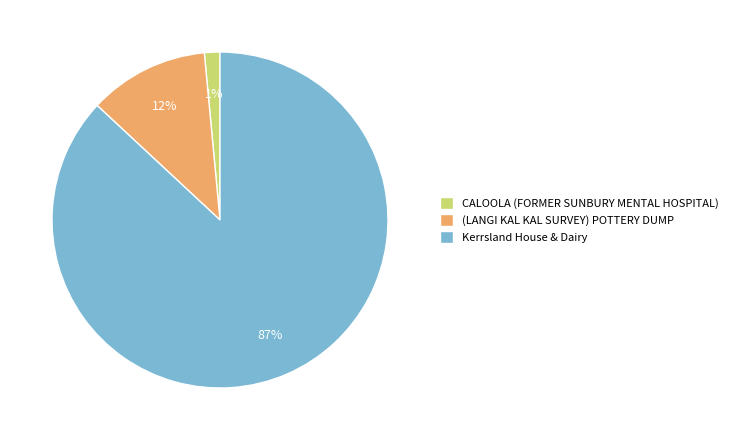

Count the number of slices in the pie.

3